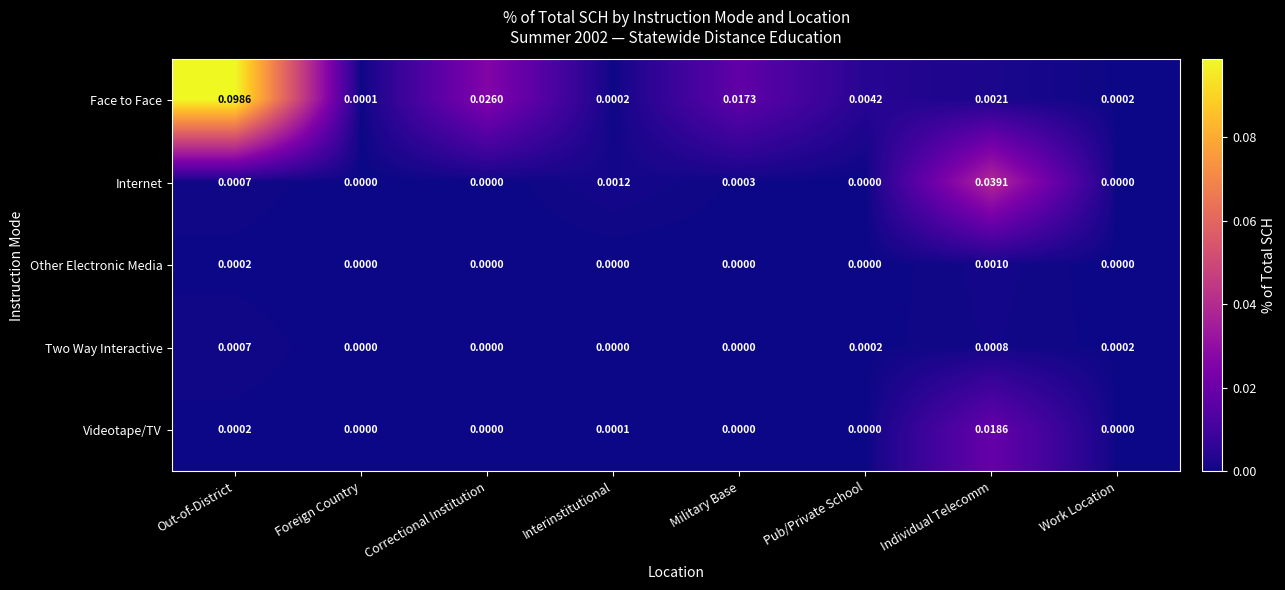

Count the number of data series in this chart.

5